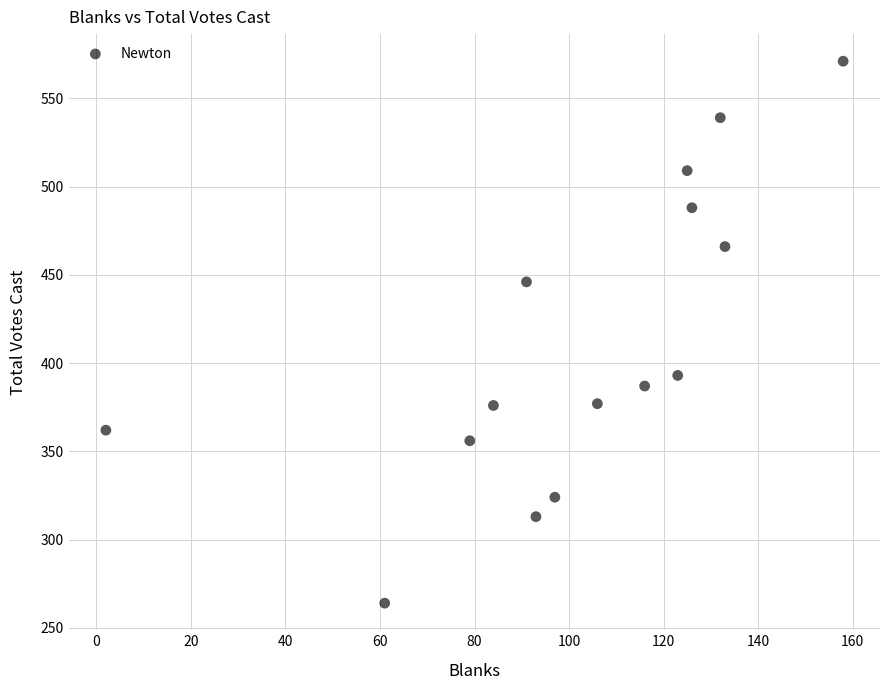

What is the range of X values (max minus min)?

156